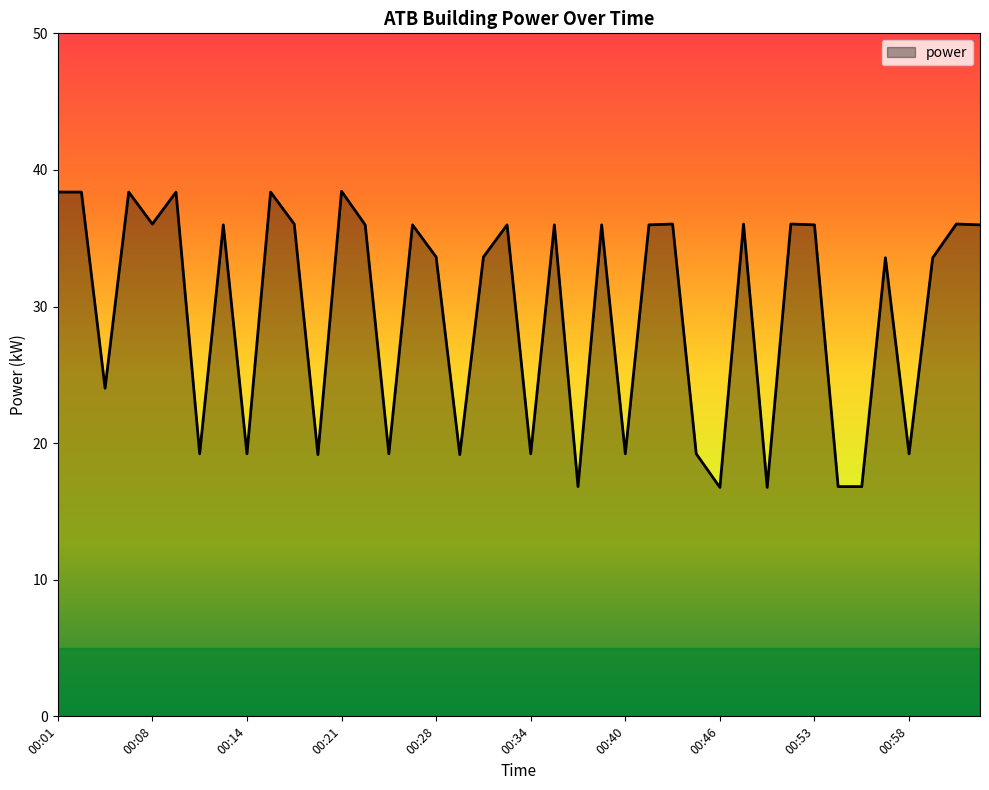

Reading left to right, what are all the values shown in this chart?

38.4	38.4	24.0	38.4	36.0	38.4	19.2	36.0	19.2	38.4	36.0	19.2	38.4	36.0	19.2	36.0	33.6	19.2	33.6	36.0	19.2	36.0	16.8	36.0	19.2	36.0	36.0	19.2	16.8	36.0	16.8	36.0	36.0	16.8	16.8	33.6	19.2	33.6	36.0	36.0